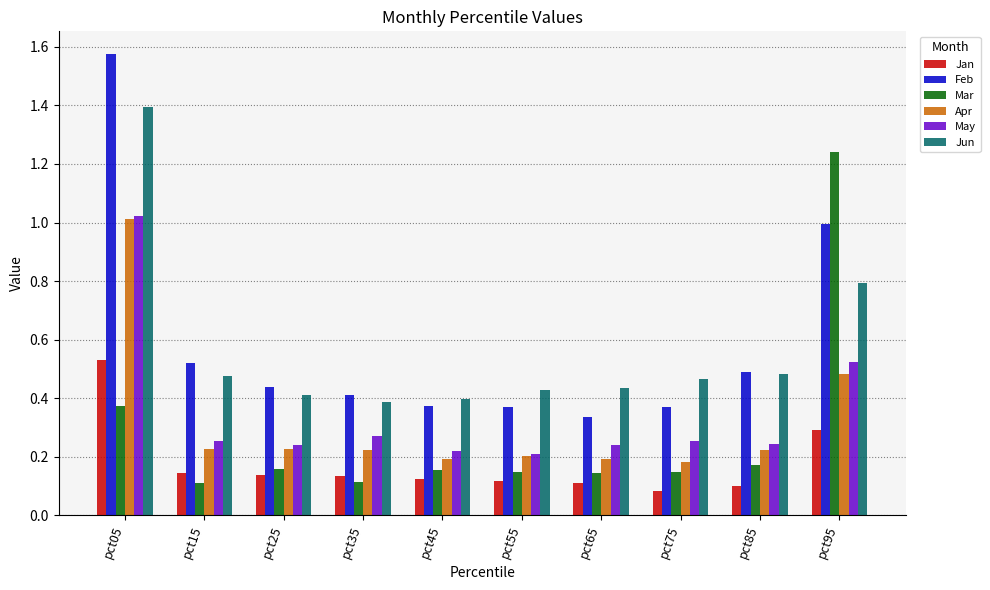

Which series has the largest total across all categories?

Feb